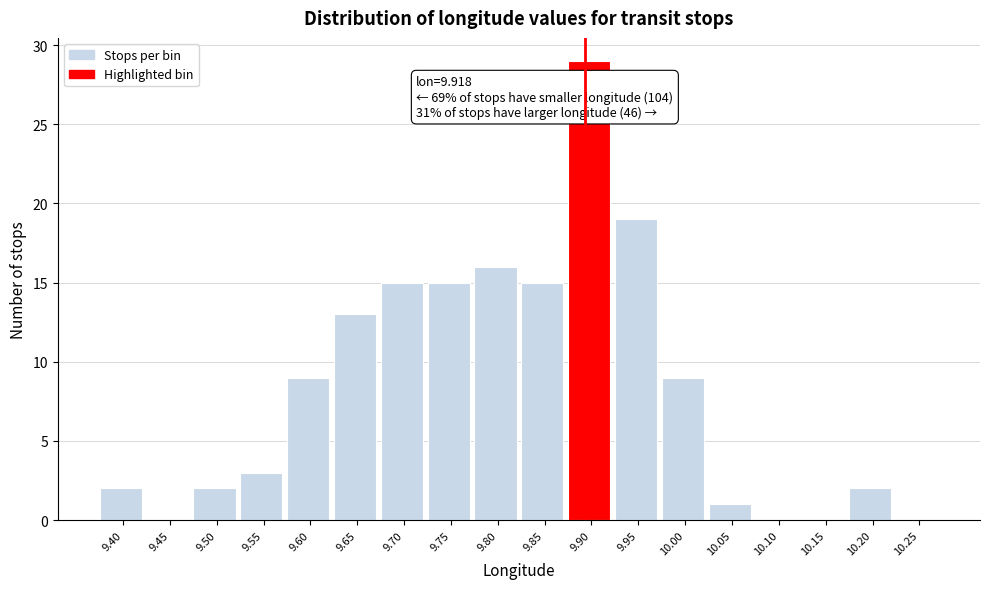

Reading right to left, transcribe all the data shown in this chart.

10.25=0	10.20=2	10.15=0	10.10=0	10.05=1	10.00=9	9.95=19	9.90=29	9.85=15	9.80=16	9.75=15	9.70=15	9.65=13	9.60=9	9.55=3	9.50=2	9.45=0	9.40=2